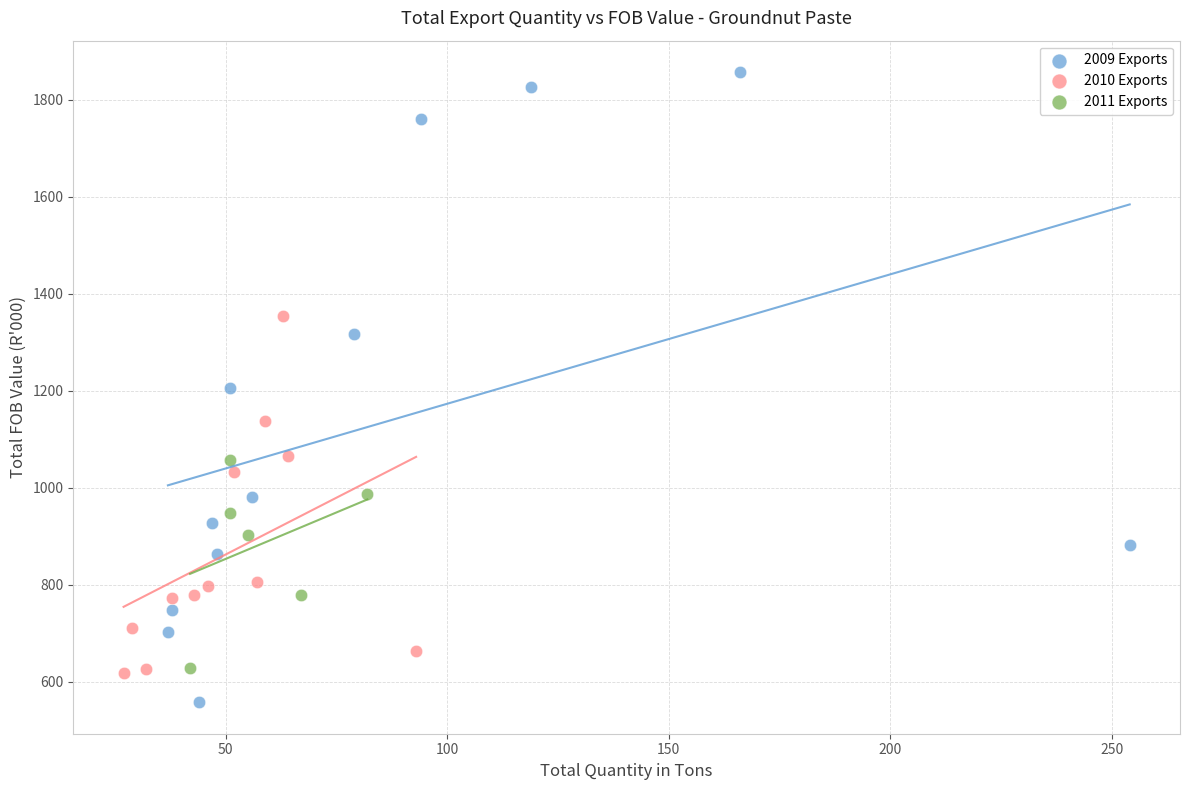

Which series has the widest spread of Y values?

2009 Exports